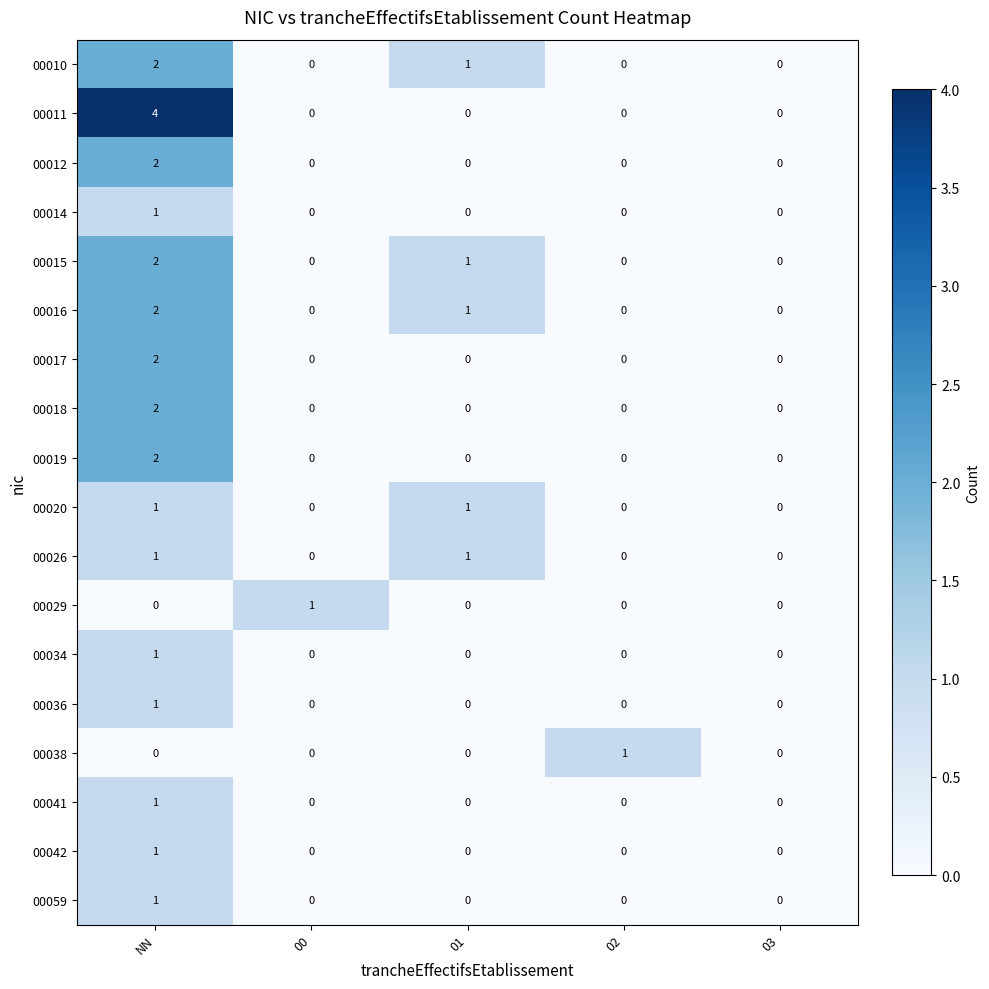

What is the greatest value displayed?

4